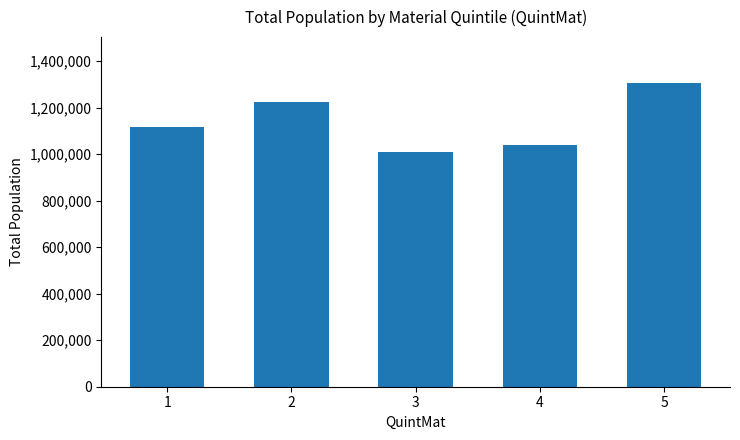

What is the difference between the second highest and second lowest values?

184845